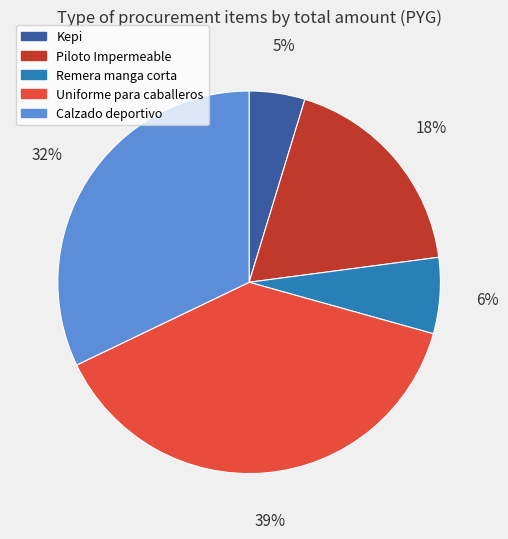

The Uniforme para caballeros slice represents 39% of the pie. True or false?

True